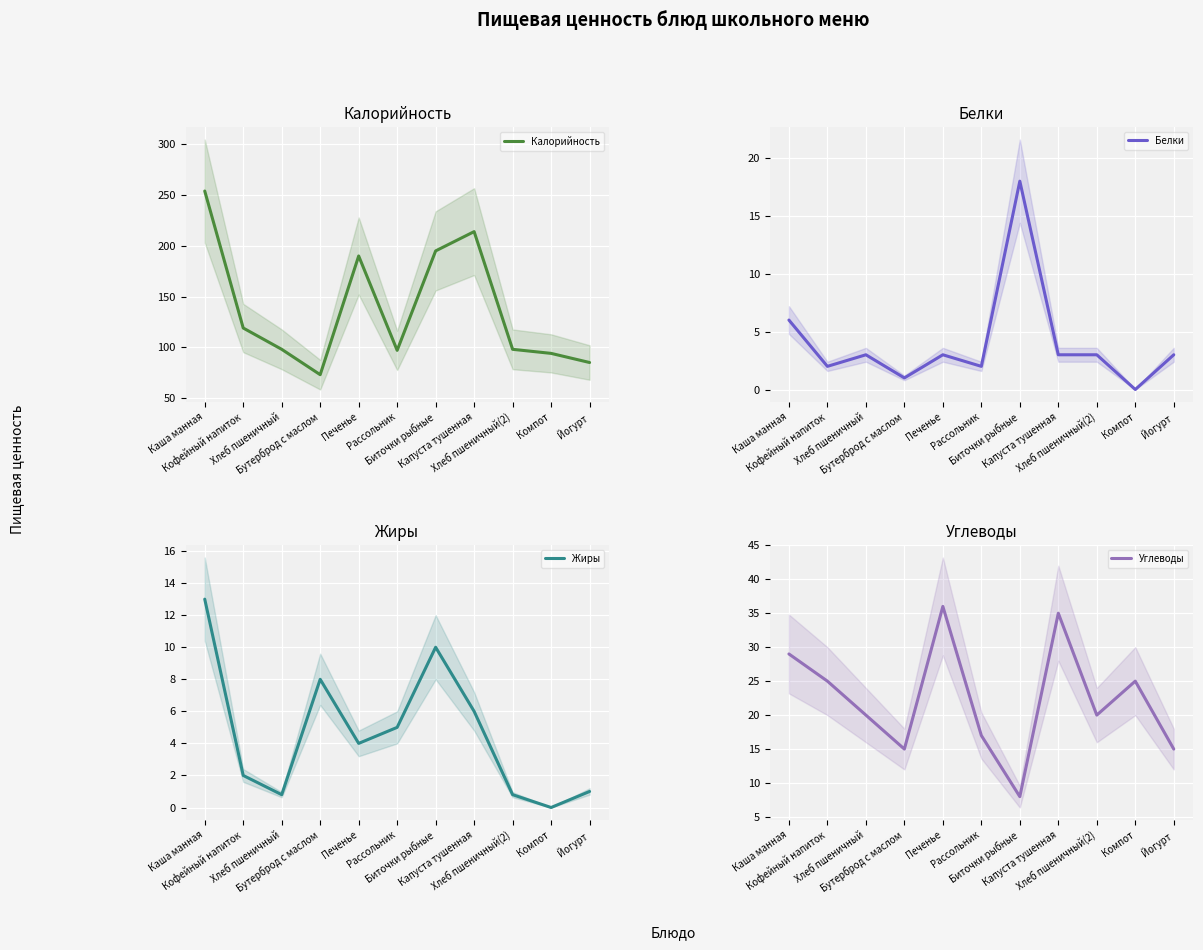

Reading right to left, transcribe all the data shown in this chart.

Калорийность: Йогурт=85.0	Компот=94.0	Хлеб пшеничный(2)=98.0	Капуста тушенная=214.0	Биточки рыбные=195.0	Рассольник=97.0	Печенье=190.0	Бутерброд с маслом=73.0	Хлеб пшеничный=98.0	Кофейный напиток=119.0	Каша манная=254.0
Белки: Йогурт=3.0	Компот=0.0	Хлеб пшеничный(2)=3.0	Капуста тушенная=3.0	Биточки рыбные=18.0	Рассольник=2.0	Печенье=3.0	Бутерброд с маслом=1.0	Хлеб пшеничный=3.0	Кофейный напиток=2.0	Каша манная=6.0
Жиры: Йогурт=1.0	Компот=0.0	Хлеб пшеничный(2)=0.8	Капуста тушенная=6.0	Биточки рыбные=10.0	Рассольник=5.0	Печенье=4.0	Бутерброд с маслом=8.0	Хлеб пшеничный=0.8	Кофейный напиток=2.0	Каша манная=13.0
Углеводы: Йогурт=15.0	Компот=25.0	Хлеб пшеничный(2)=20.0	Капуста тушенная=35.0	Биточки рыбные=8.0	Рассольник=17.0	Печенье=36.0	Бутерброд с маслом=15.0	Хлеб пшеничный=20.0	Кофейный напиток=25.0	Каша манная=29.0